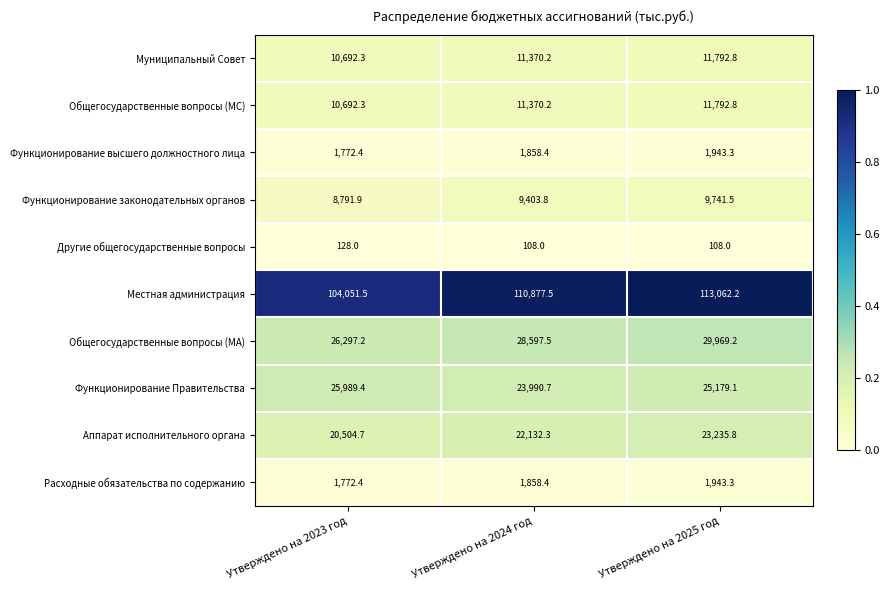

What is the spread (max minus min) of values at Утверждено на 2025 год?

112954.2